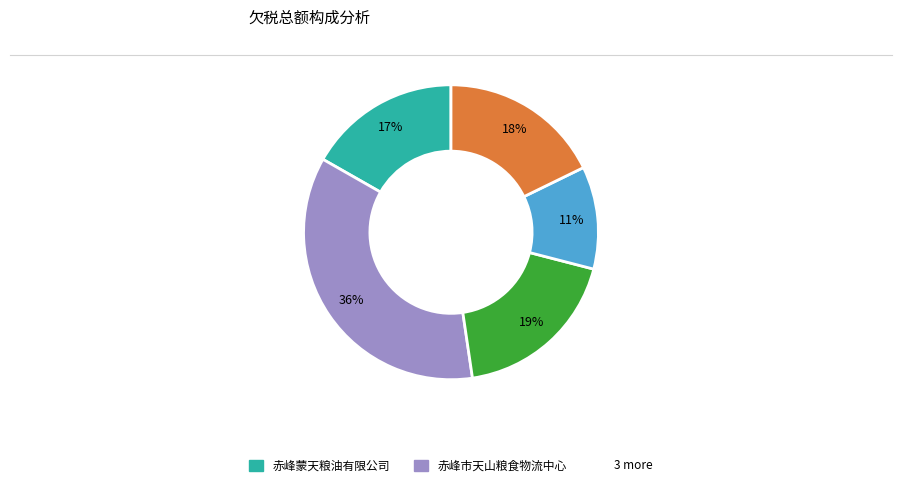

To the nearest percent, what is the average slice percentage?

20%